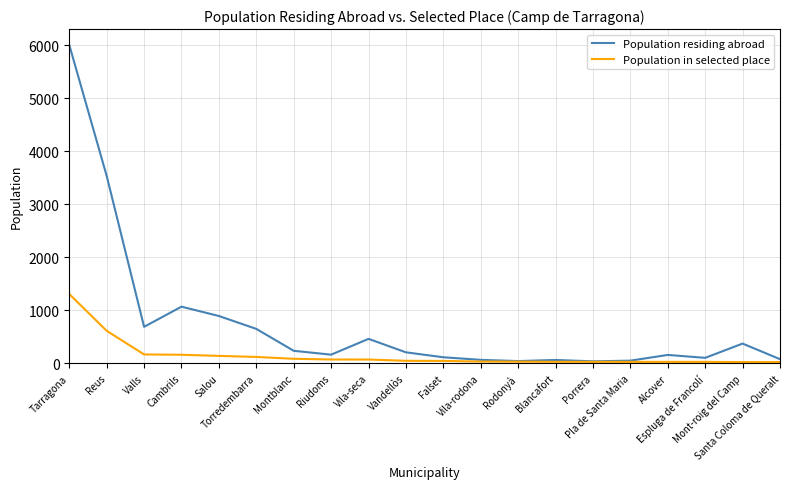

Which series has the largest total across all categories?

Population residing abroad